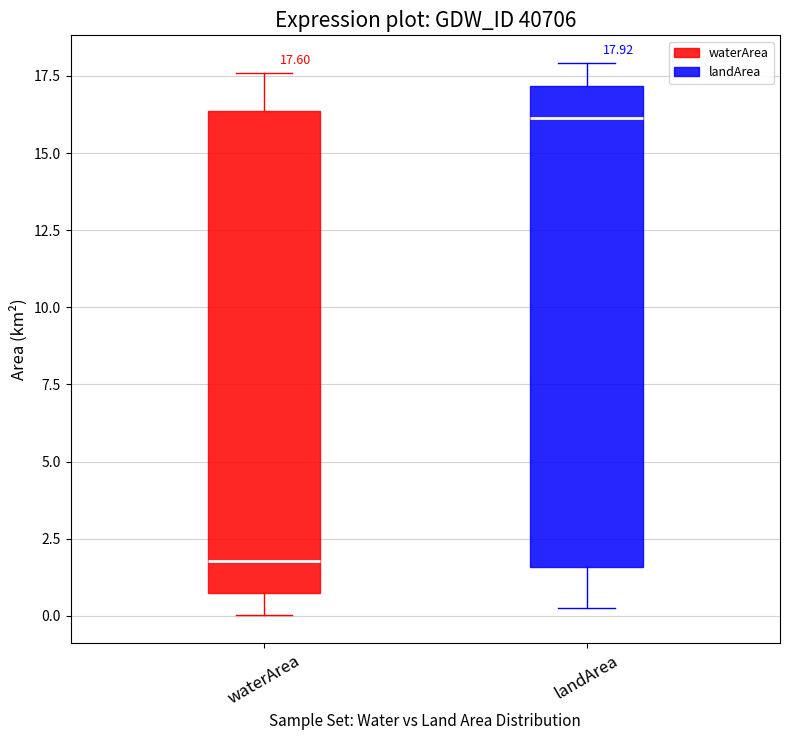

Which box has the lowest median line?

waterArea